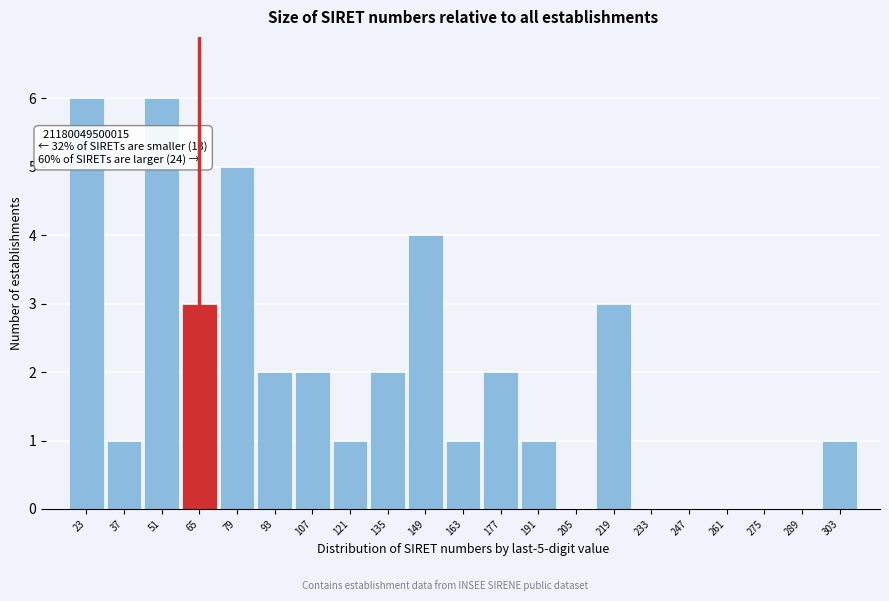

Reading left to right, list all the values displayed in this chart.

23=6	37=1	51=6	65=3	79=5	93=2	107=2	121=1	135=2	149=4	163=1	177=2	191=1	205=0	219=3	233=0	247=0	261=0	275=0	289=0	303=1